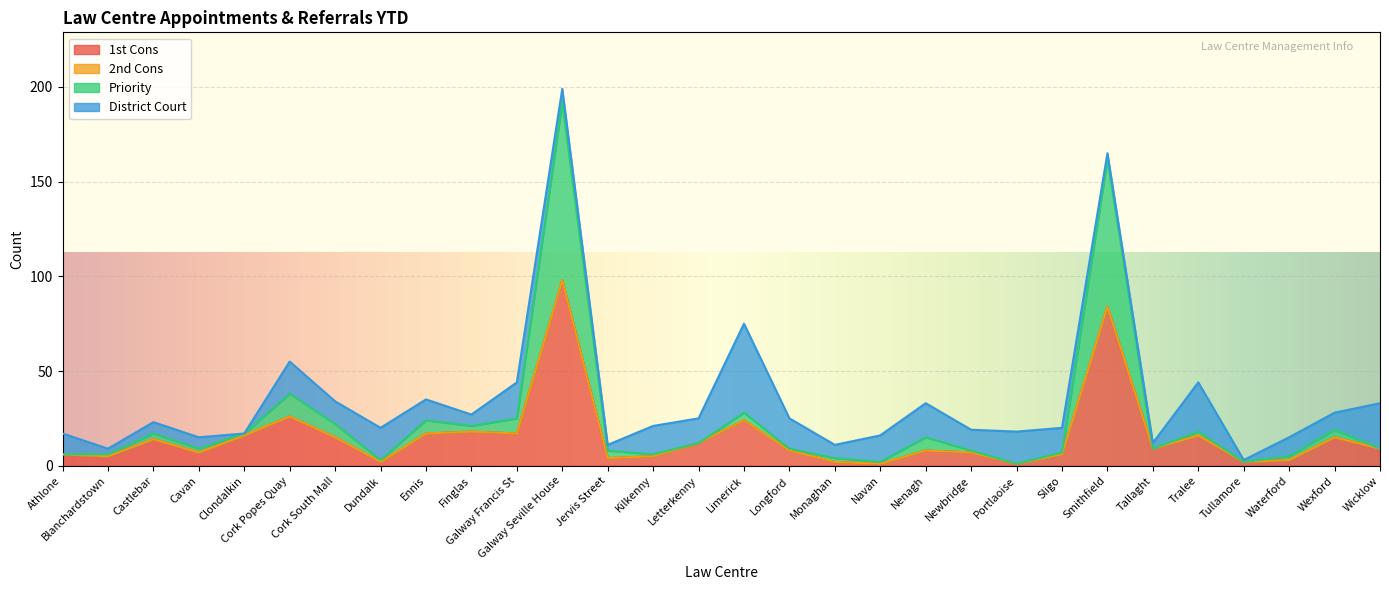

What is the total value across all series at Wicklow?

33